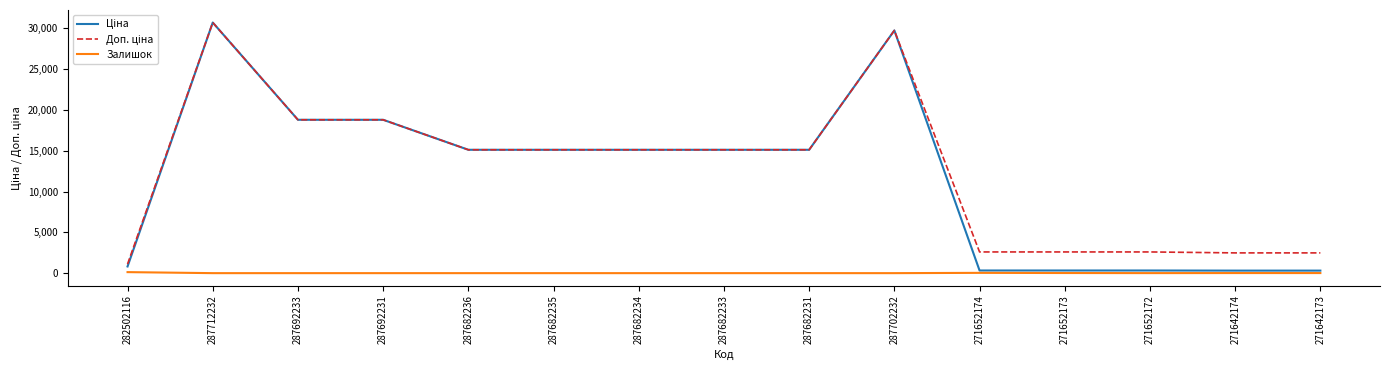

The Залишок series shows 0.0 at 287682236. True or false?

True